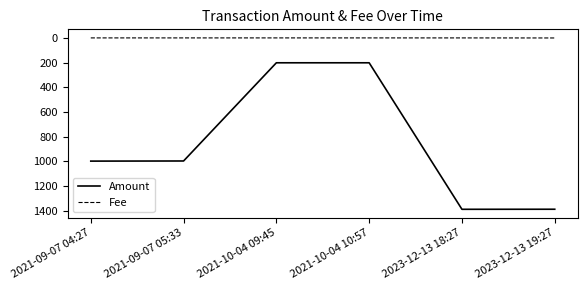

Rank the series at 2021-10-04 10:57 from highest to lowest value.

Amount, Fee